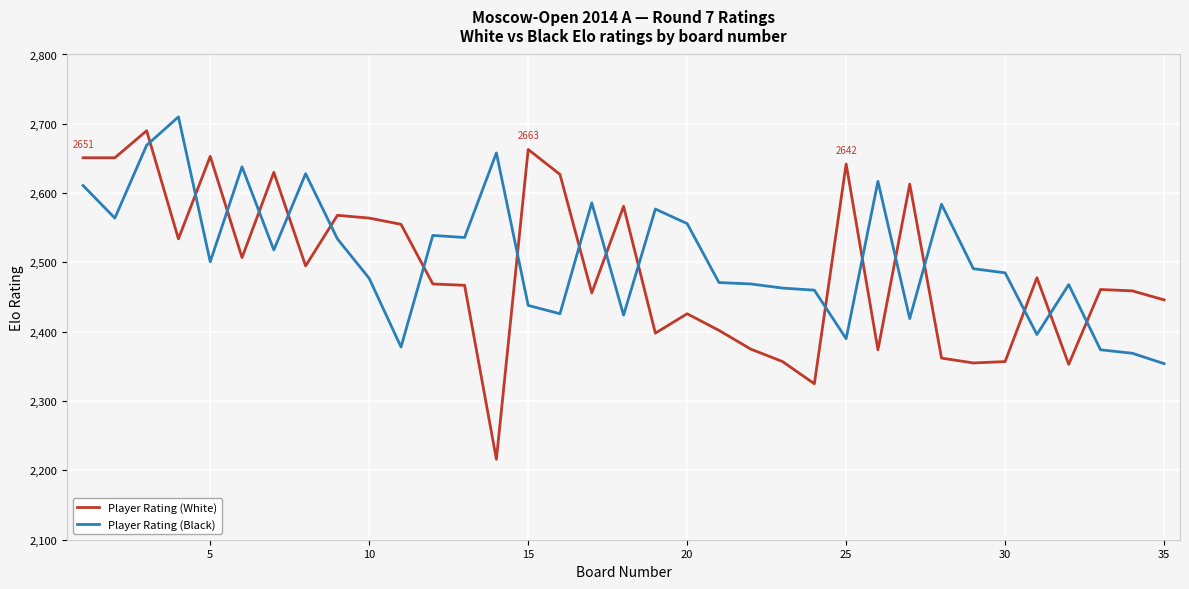

What is the difference between the maximum and minimum values in the Player Rating (White) series?

474